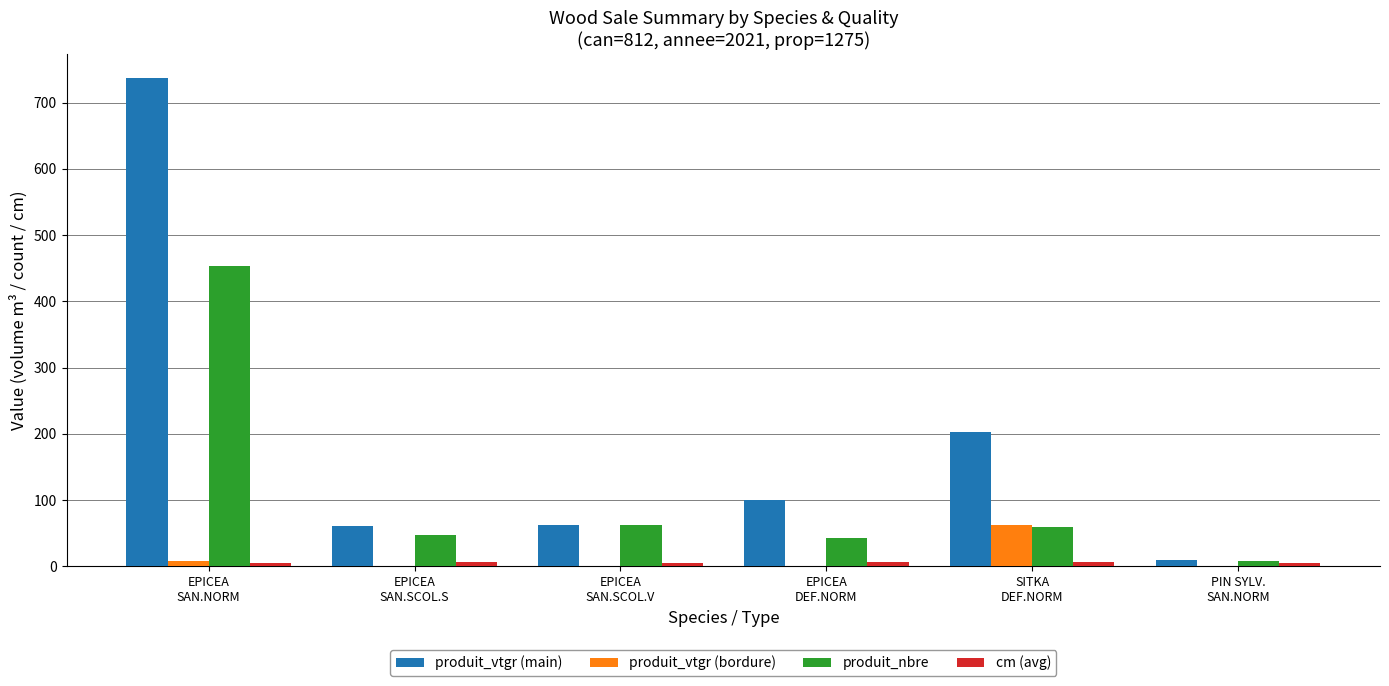

At which category is the sum across all series the highest?

EPICEA
SAN.NORM